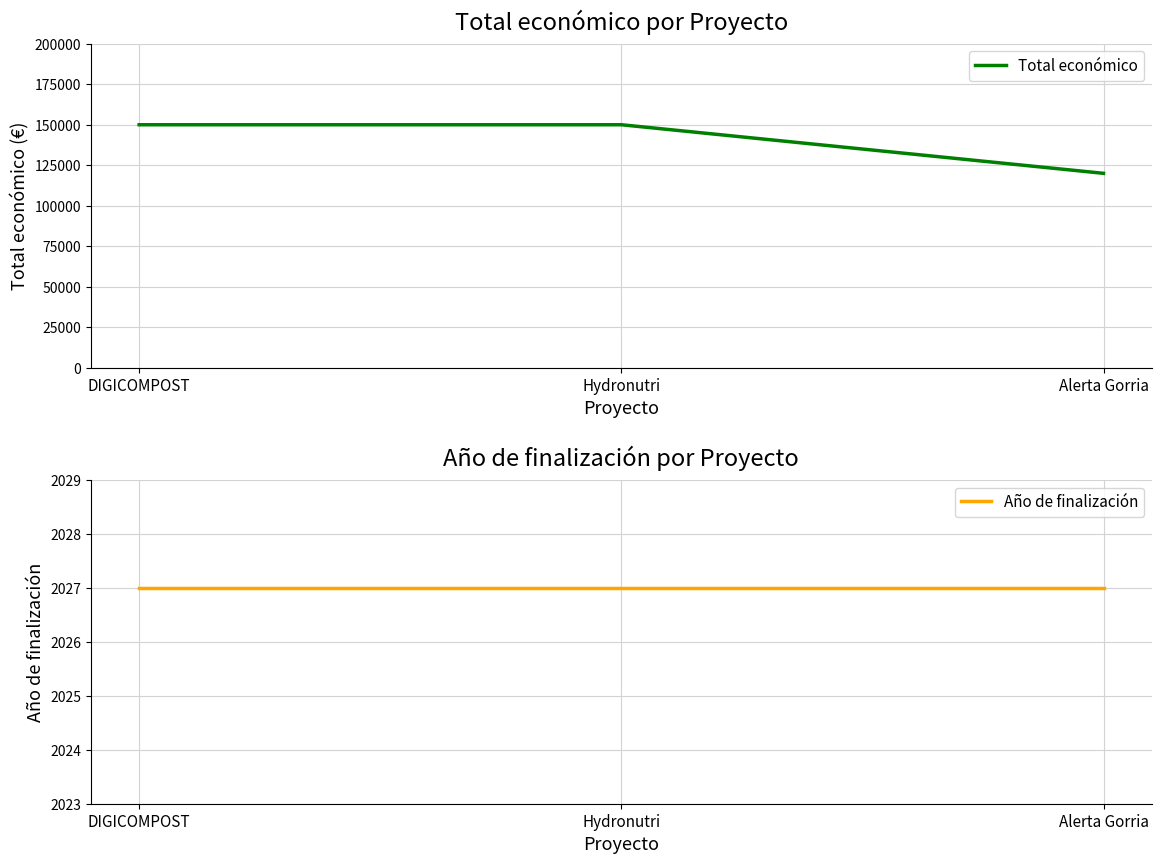

What is the minimum value shown in the chart?

2027